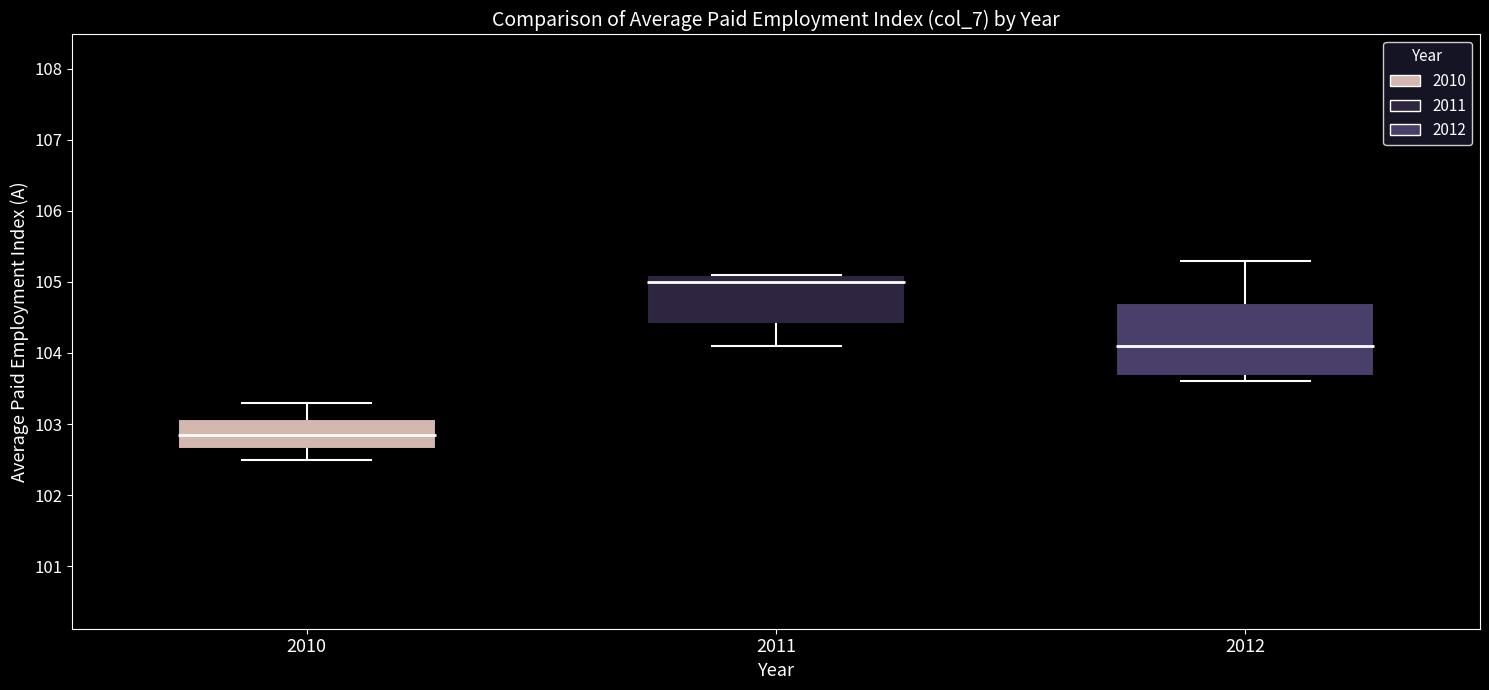

Where is the upper edge of the box at x = 2010 on the y-axis? The values are not printed on the chart, so give them approximately, as read against the axis.

103.1